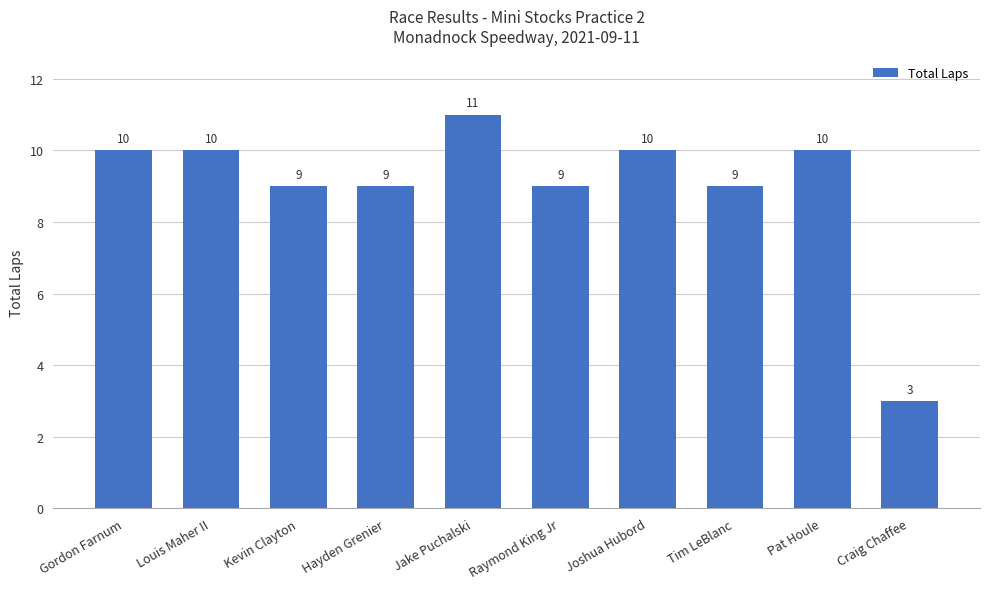

What position from the right is Hayden Grenier?

7